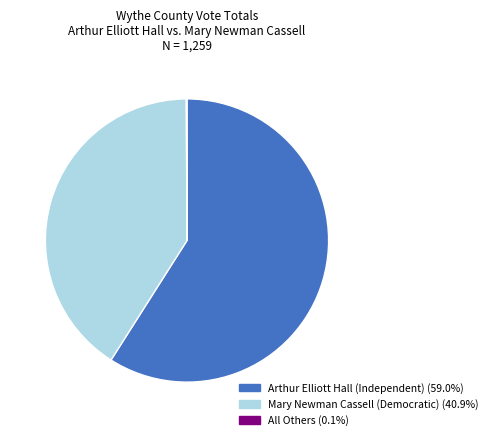

What is the largest slice in the pie chart?

Arthur Elliott Hall (Independent)